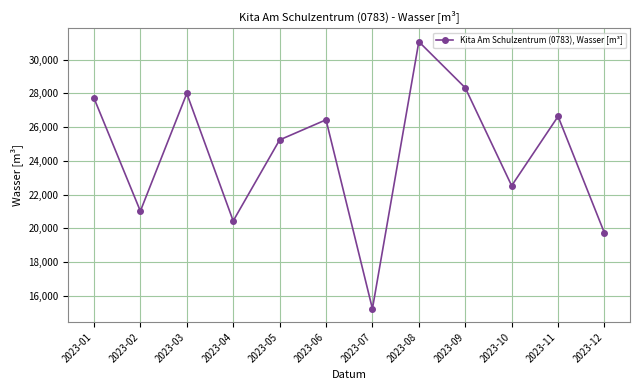

Which has a higher value, 2023-10 or 2023-11?

2023-11